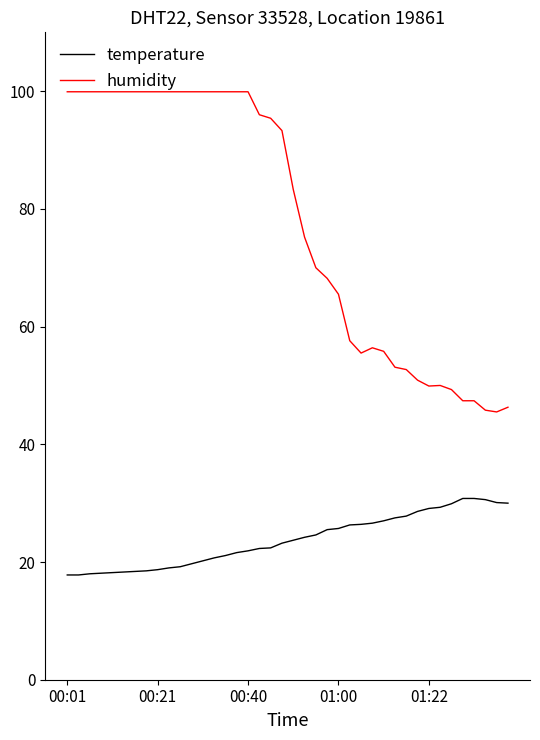

How many values in the humidity series exceed 93?

20